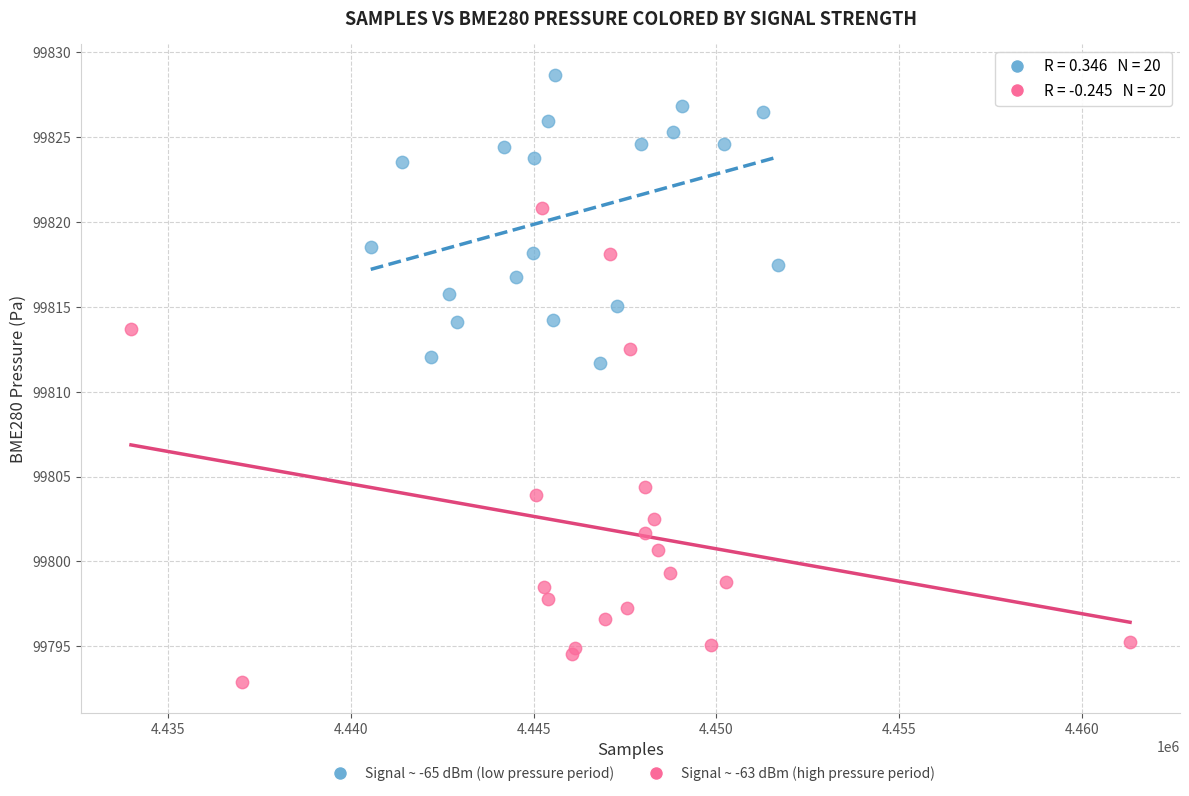

Which series reaches the minimum Y coordinate?

Signal ~ -63 dBm (high pressure period)